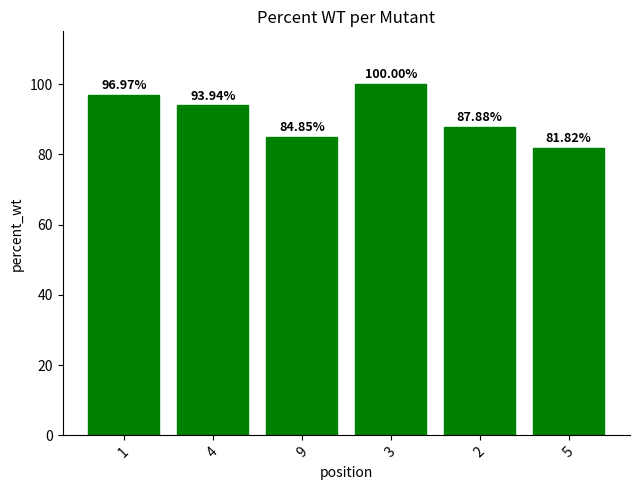

List the labels in order of value, largest first.

3, 1, 4, 2, 9, 5